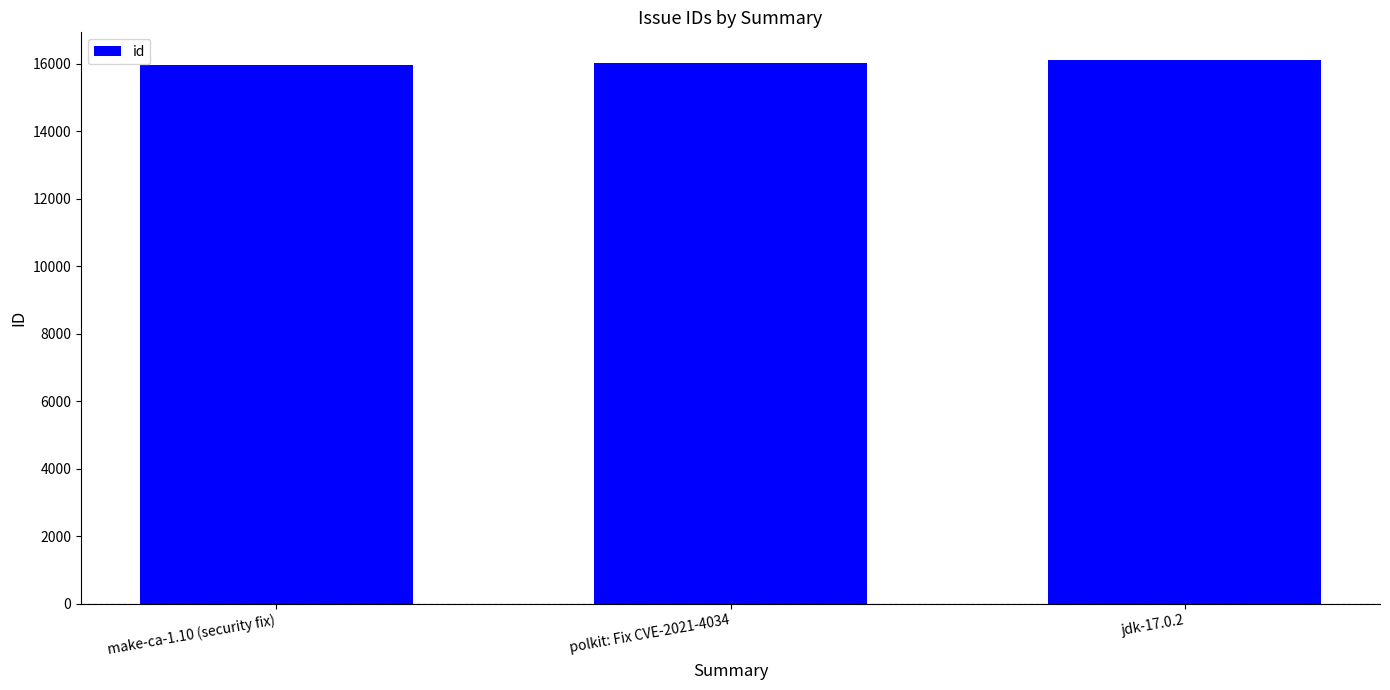

How many data points does each series have?

3